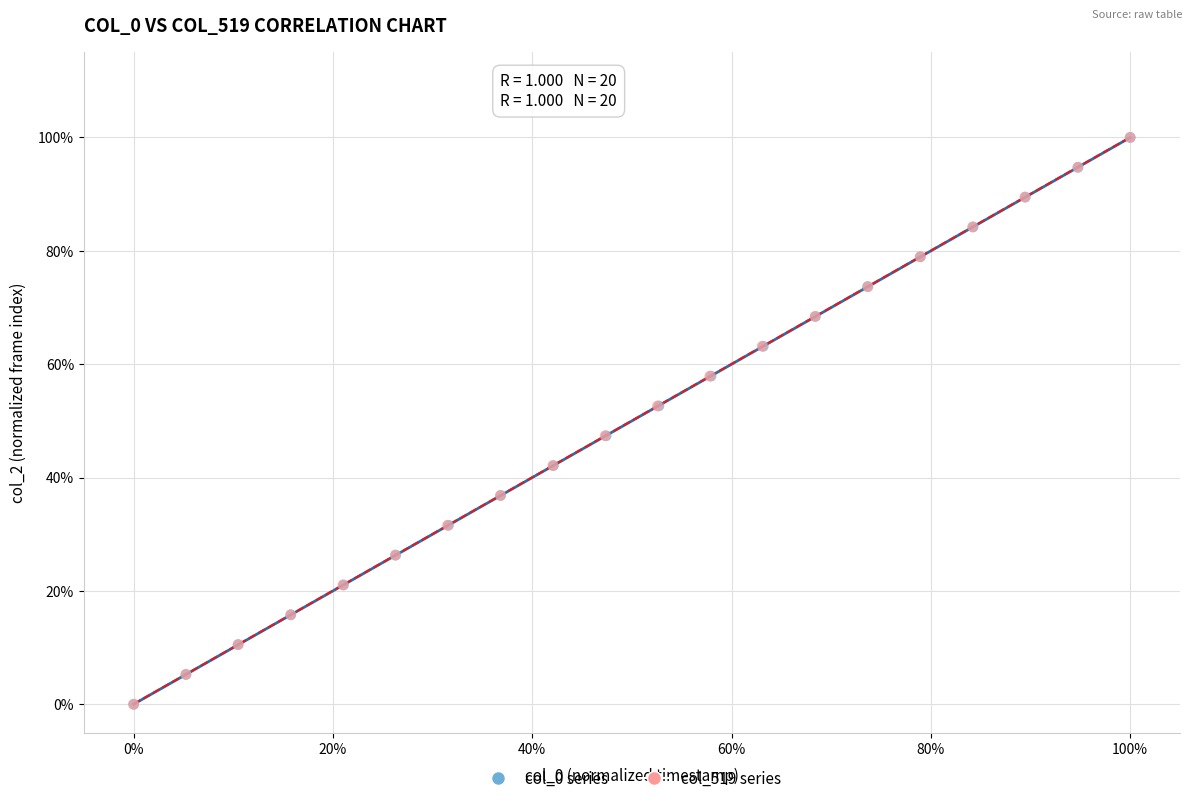

What are all the series names shown in the legend?

col_0 series, col_519 series